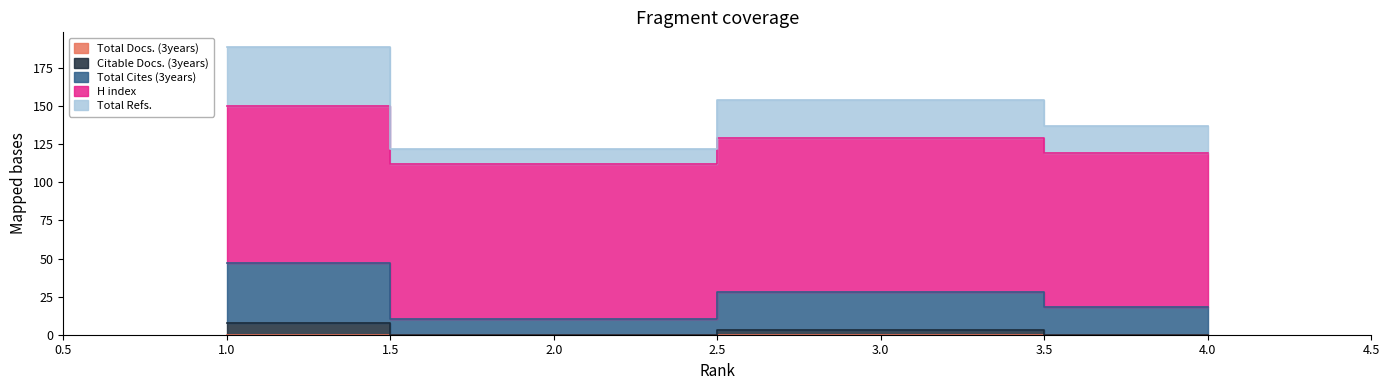

Between 3 and 4, which series saw the biggest shift?

Total Cites (3years)